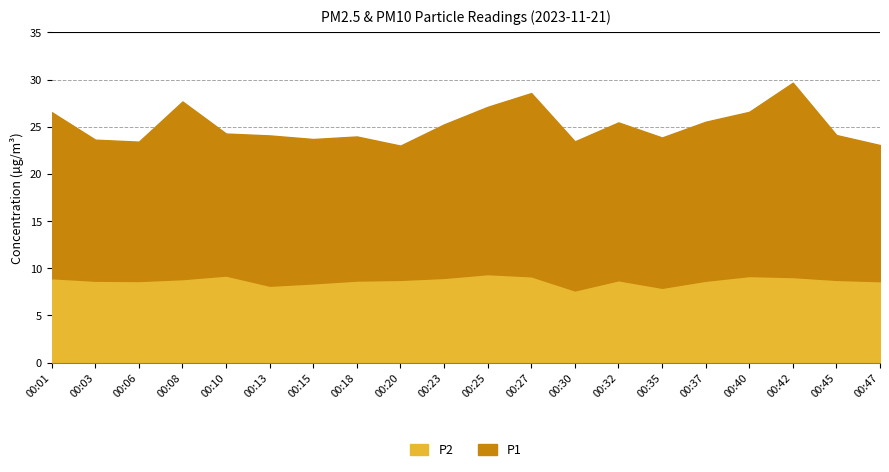

What is the greatest value displayed?

20.6